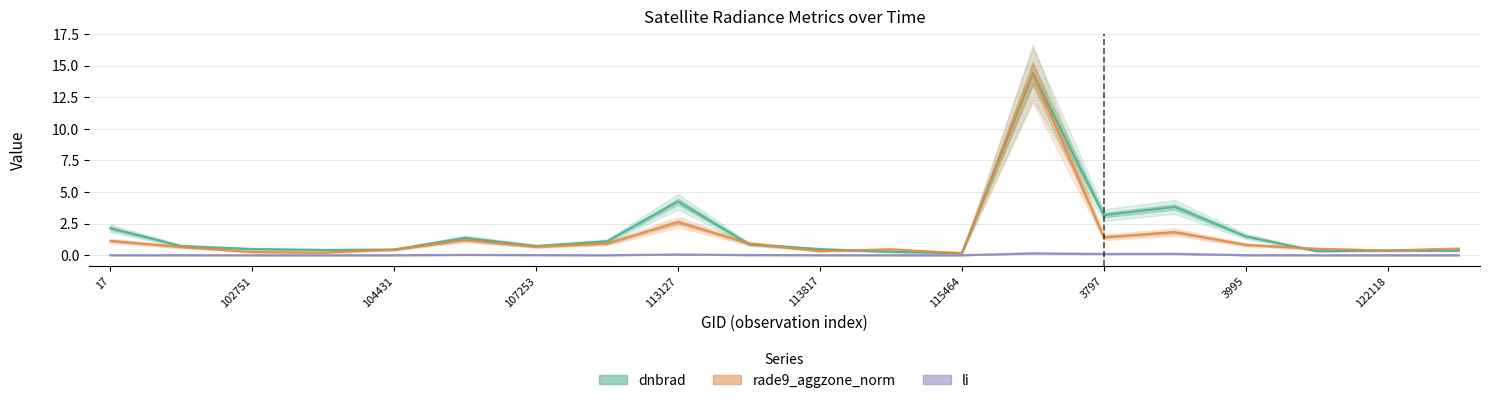

Is the value of rade9_aggzone_norm at 17 greater than the value of dnbrad at 102751?

Yes